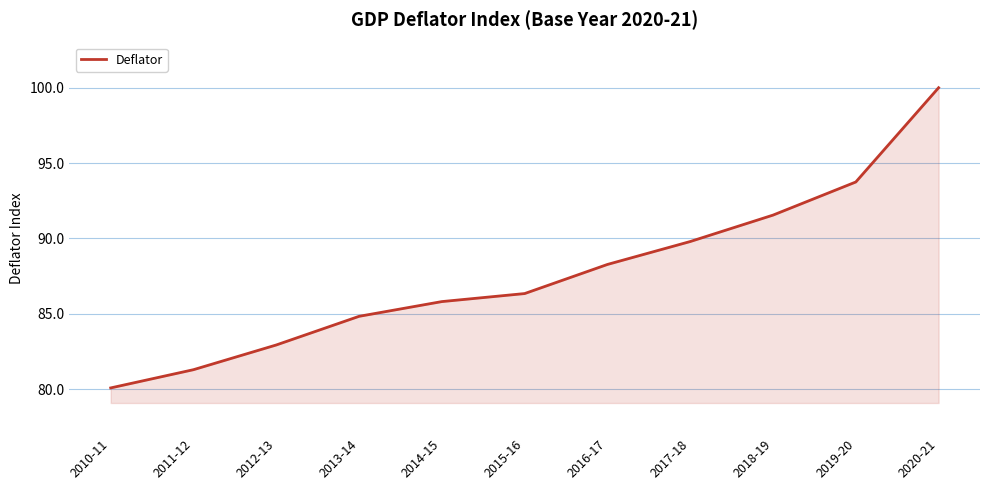

What is the difference between the second highest and second lowest values?

12.4